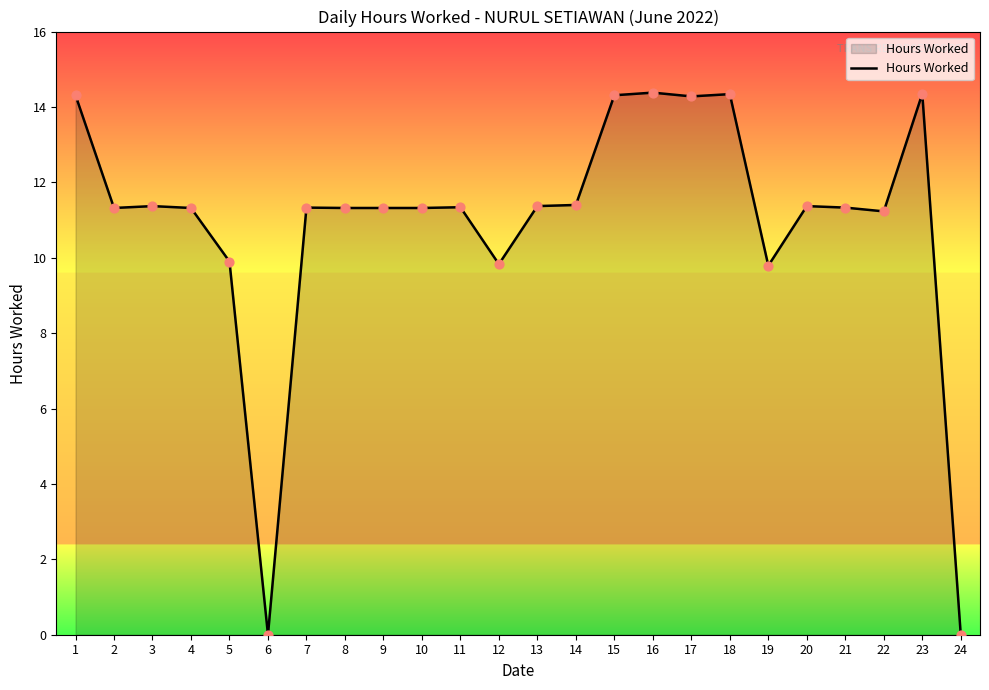

Which has a higher value, 23 or 6?

23